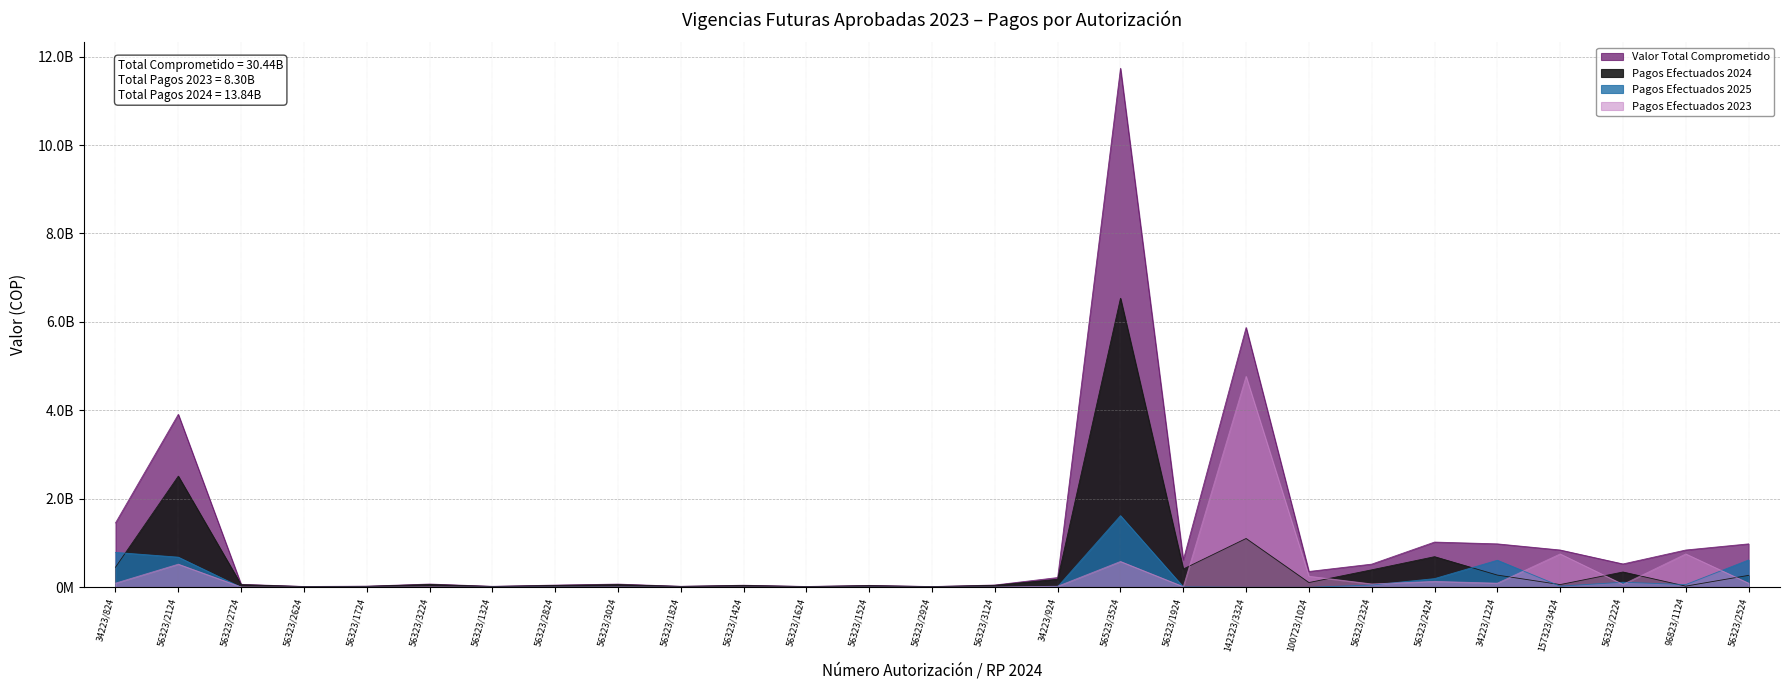

Which label corresponds to the largest value in the chart?

56523/3524